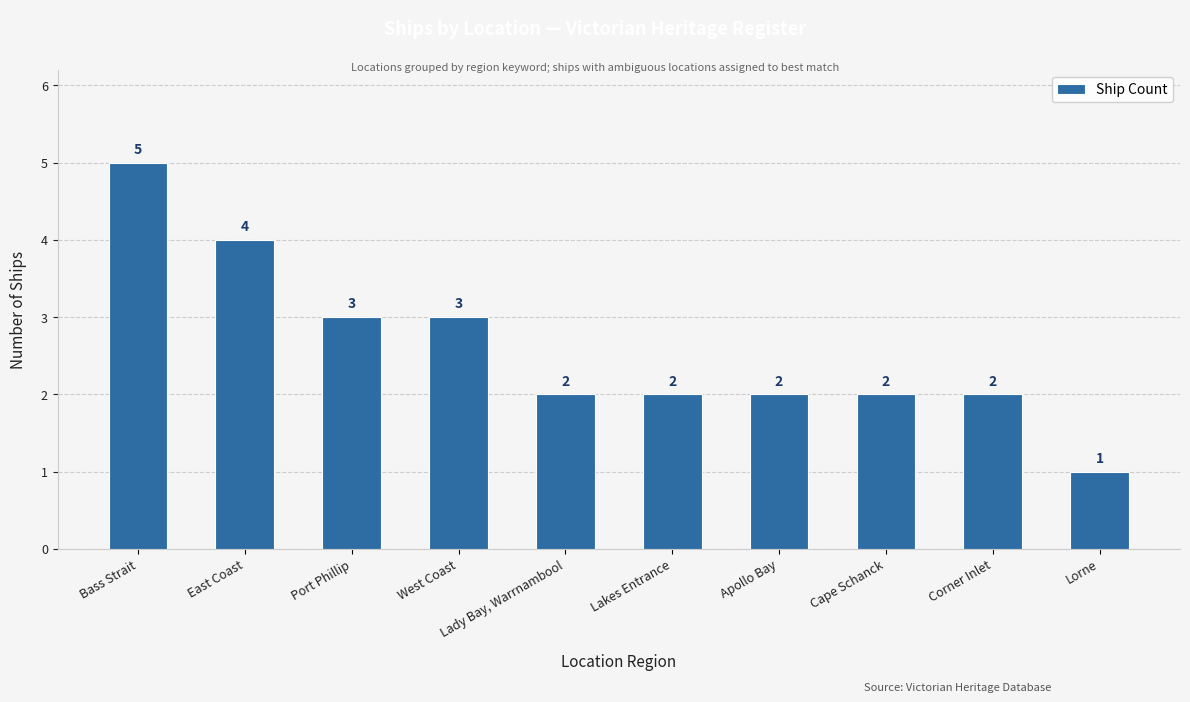

What is the difference between the values at Lady Bay, Warrnambool and Port Phillip?

1